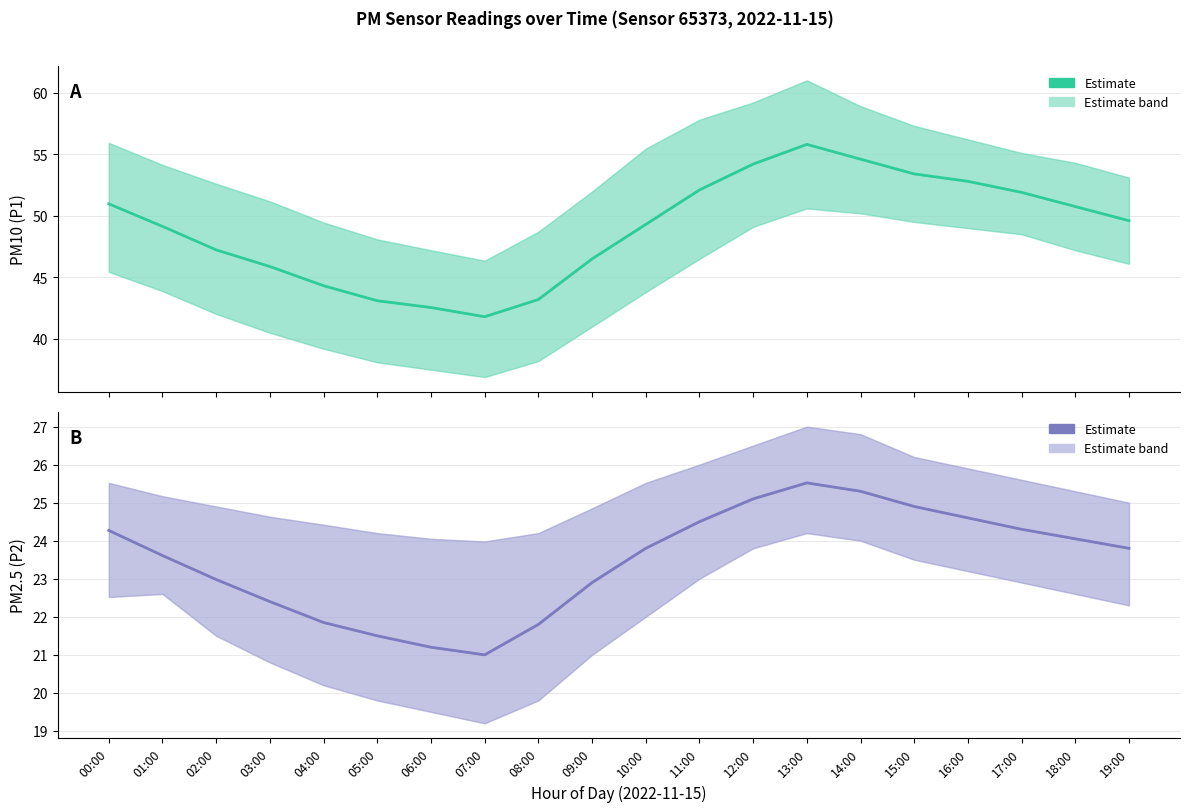

At how many categories does at least one series exceed 35?

20